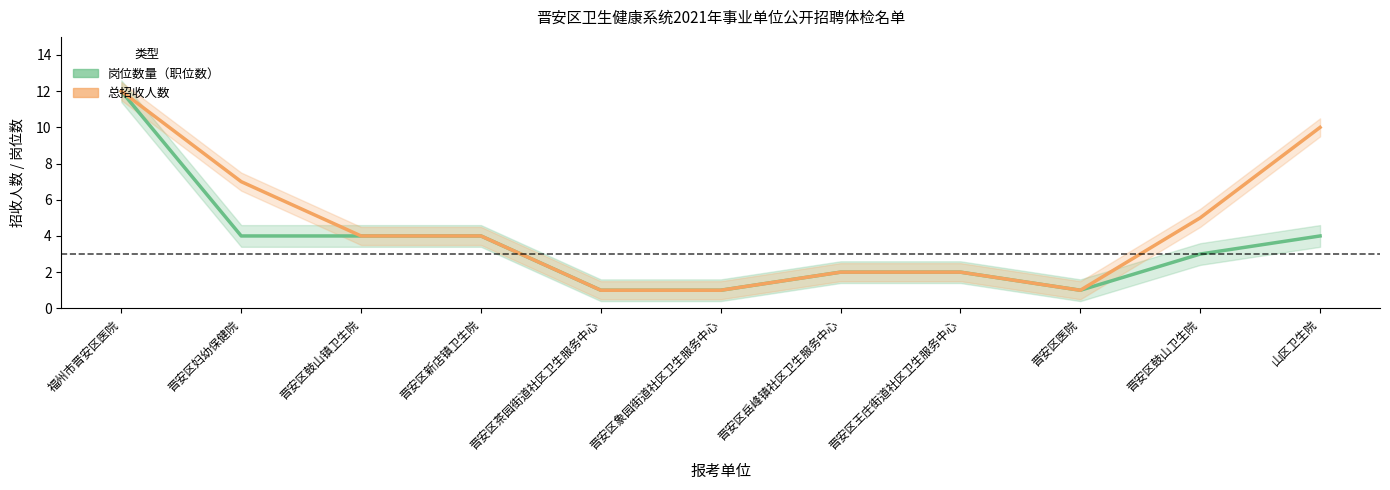

Is this an area chart (filled region under the line)?

No